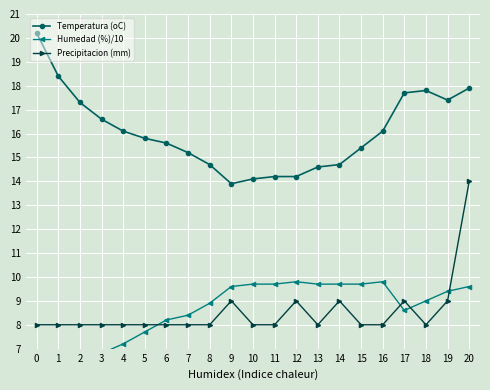

What is the value of the Temperatura (oC) point at the 19th from the left?

17.8